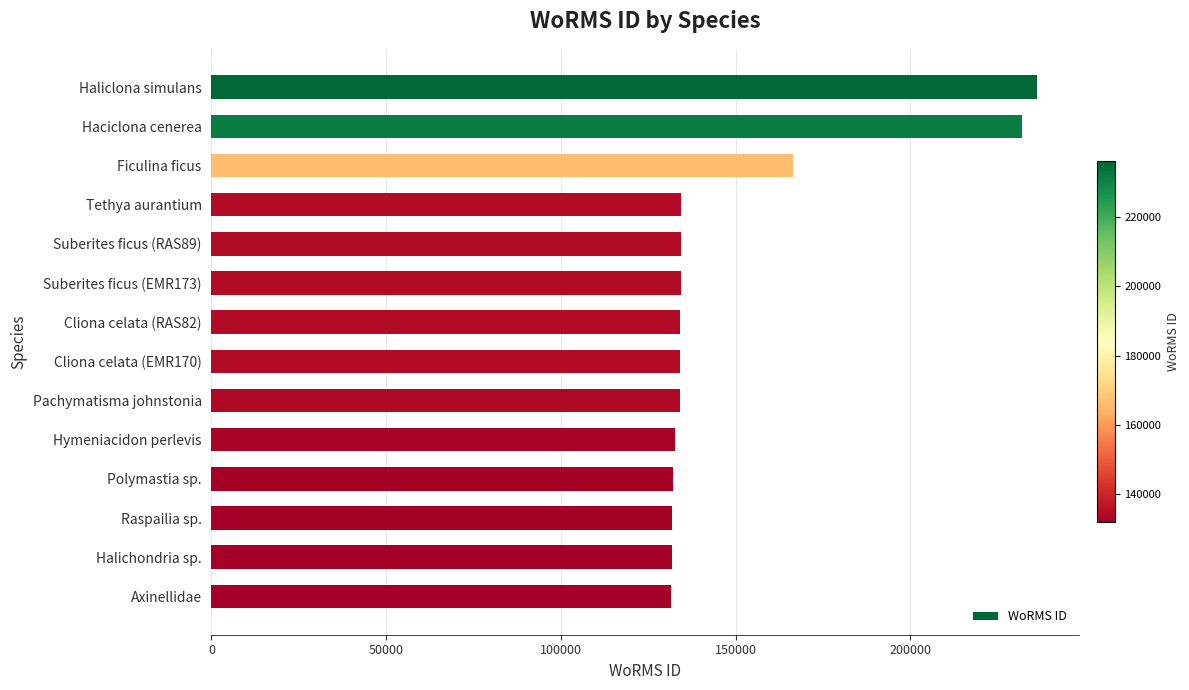

What is the ratio of the value at Suberites ficus (RAS89) to the value at Pachymatisma johnstonia?

1.0